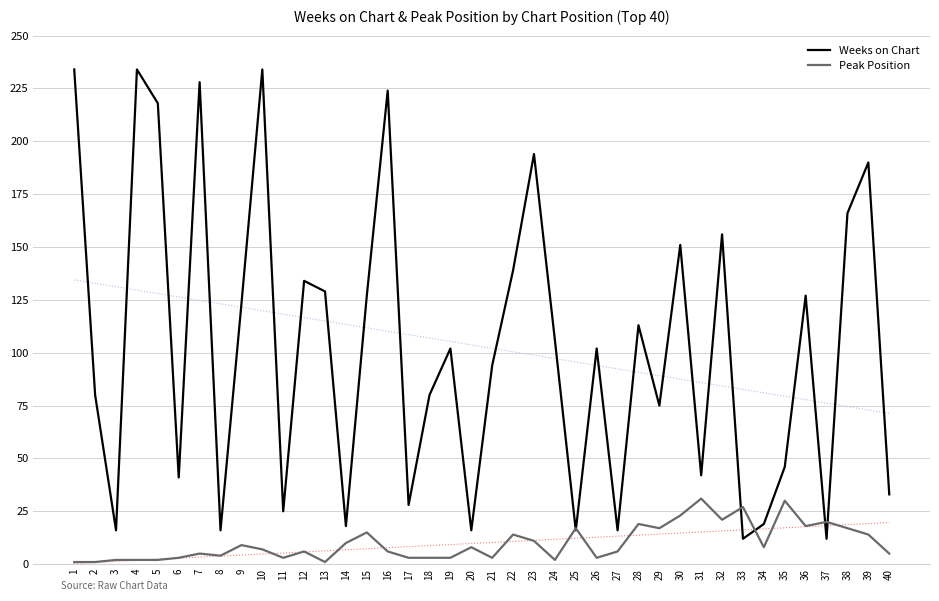

Which category has the highest value in the Peak Position series?

31